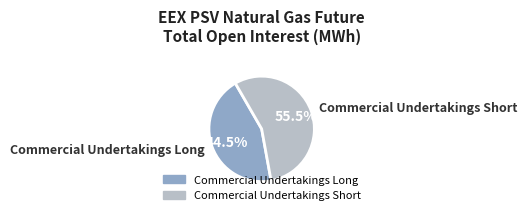

What is the largest slice in the pie chart?

Commercial Undertakings Short